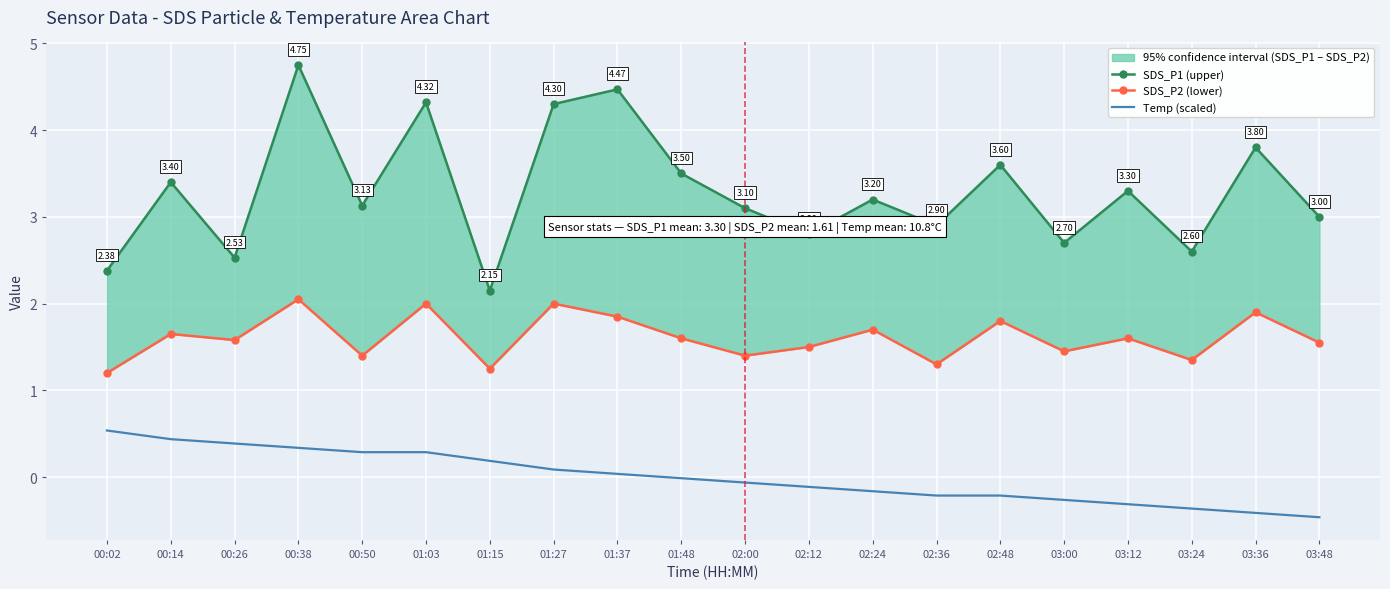

Reading right to left, what are all the values shown in this chart?

SDS_P1 (upper): 3.0	3.8	2.6	3.3	2.7	3.6	2.9	3.2	2.8	3.1	3.5	4.5	4.3	2.1	4.3	3.1	4.8	2.5	3.4	2.4
SDS_P2 (lower): 1.6	1.9	1.4	1.6	1.4	1.8	1.3	1.7	1.5	1.4	1.6	1.9	2.0	1.2	2.0	1.4	2.0	1.6	1.6	1.2
Temp (scaled): -0.5	-0.4	-0.4	-0.3	-0.3	-0.2	-0.2	-0.2	-0.1	-0.1	-0.0	0.0	0.1	0.2	0.3	0.3	0.3	0.4	0.4	0.5